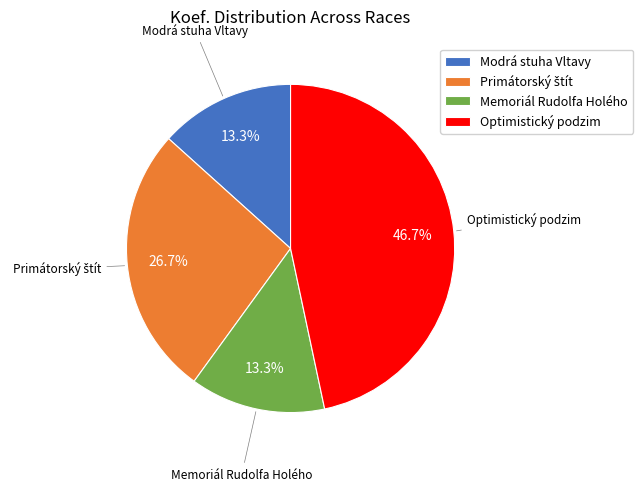

Does Memoriál Rudolfa Holého account for over 50% of the chart?

No